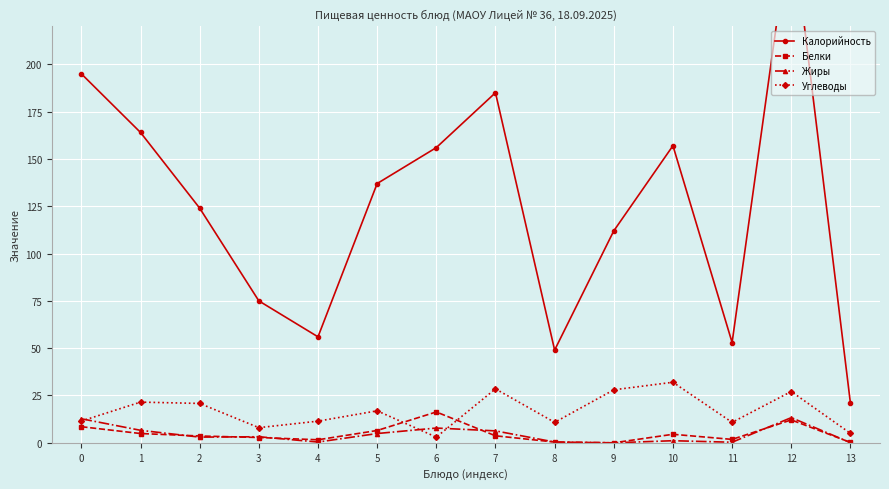

What is the highest value of the Белки series?

16.3